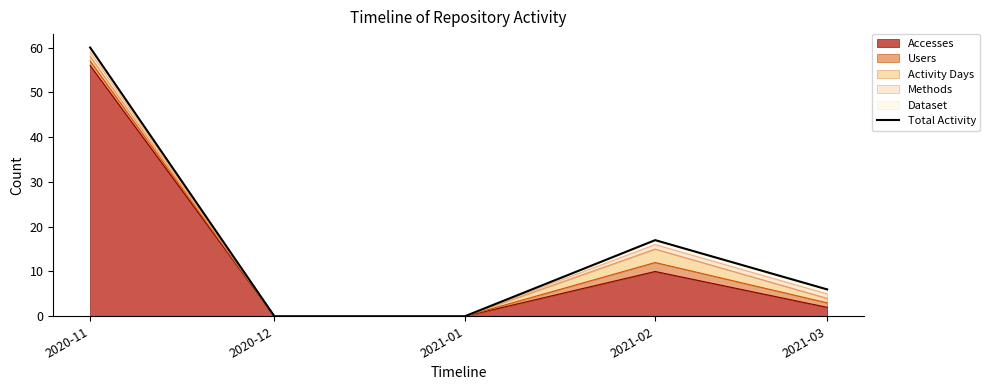

True or false: there are more than 1 points higher than both neighbors.

False